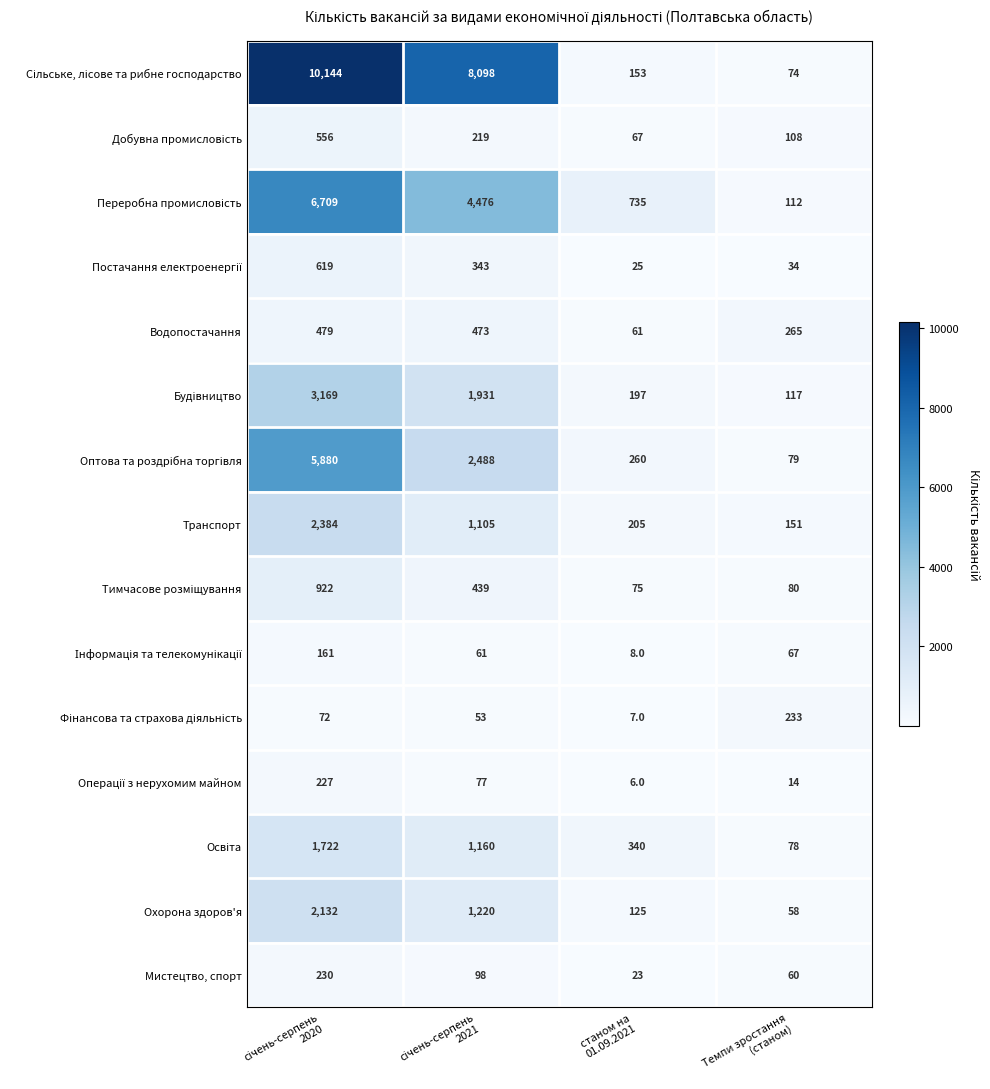

What is the maximum value shown in the chart?

10144